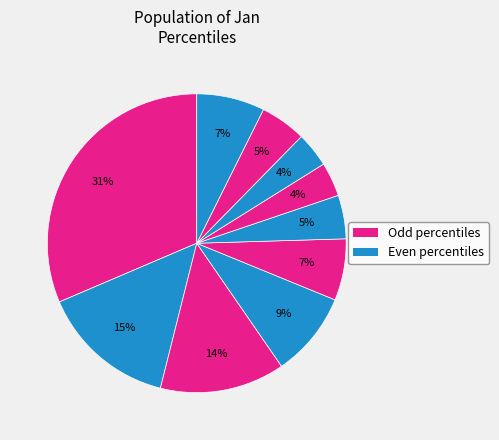

How many segments does this pie chart have?

10